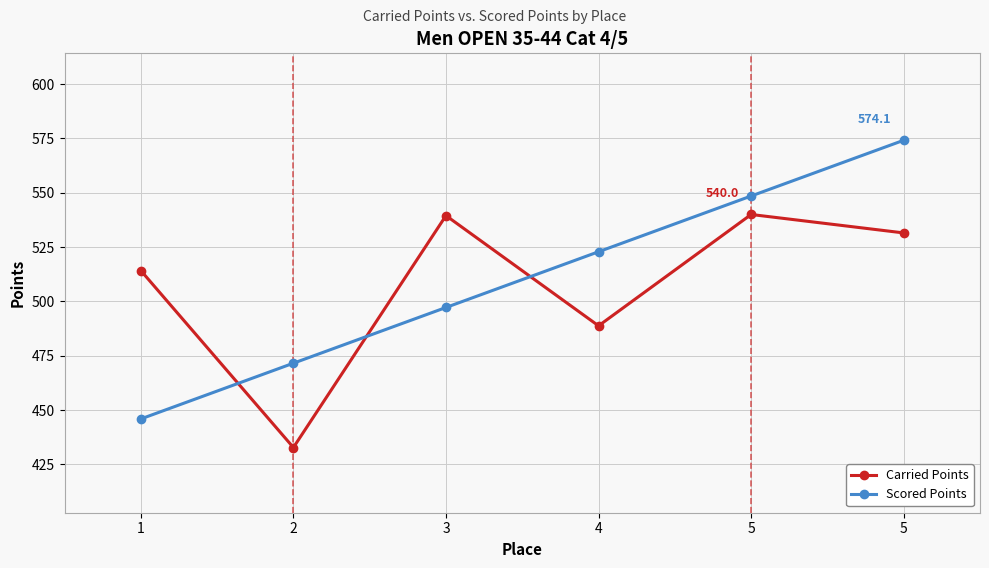

True or false: Scored Points has more than 1 points higher than both neighbors.

False